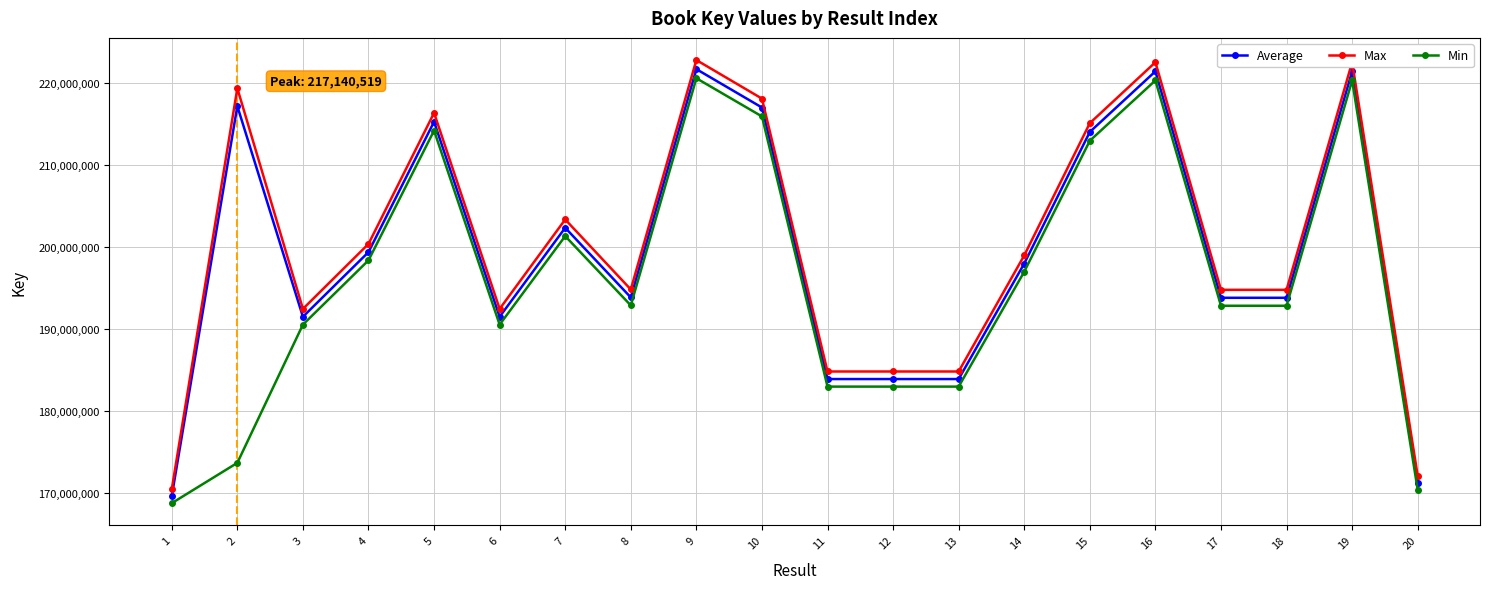

What is the difference between the maximum and minimum values in the Average series?

51991264.0